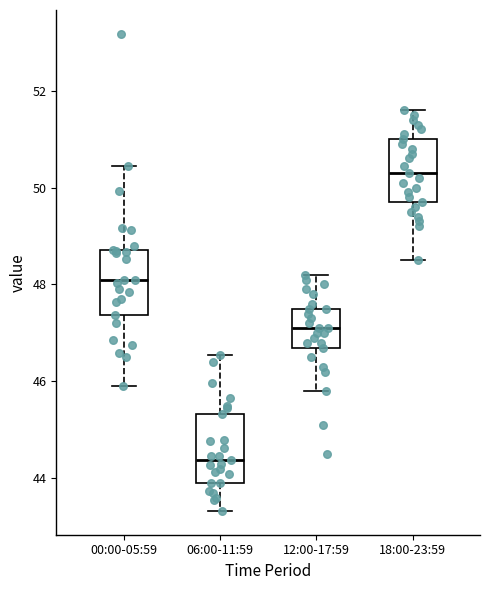

Where does the median line of the box for 06:00-11:59 sit on the y-axis? The values are not printed on the chart, so give them approximately, as read against the axis.

44.4